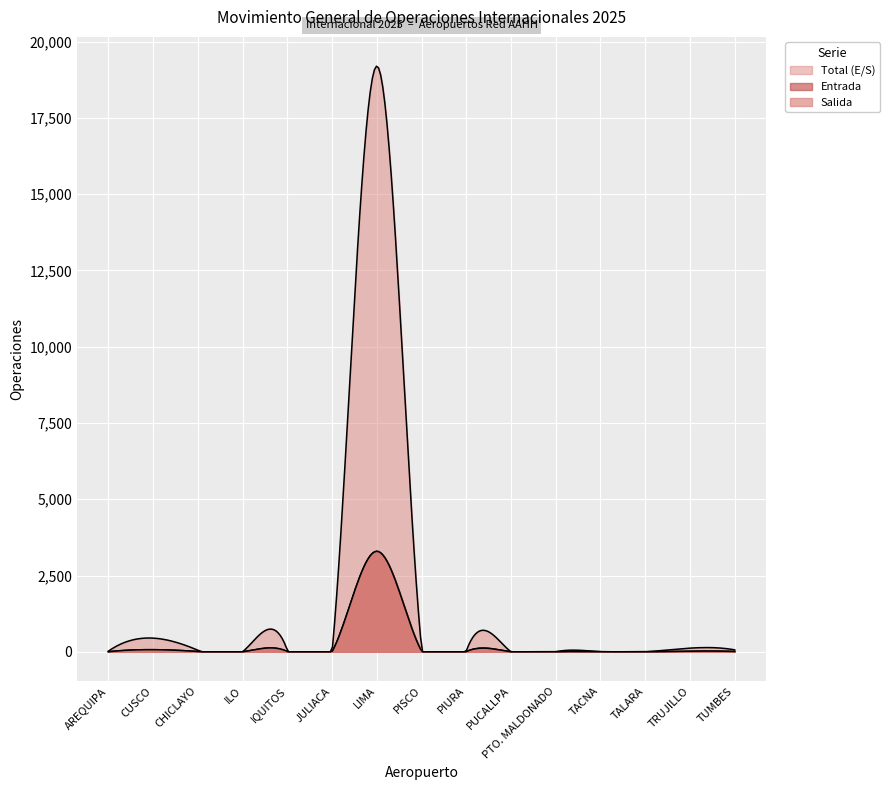

What is the label of the 12th point from the right?

ILO